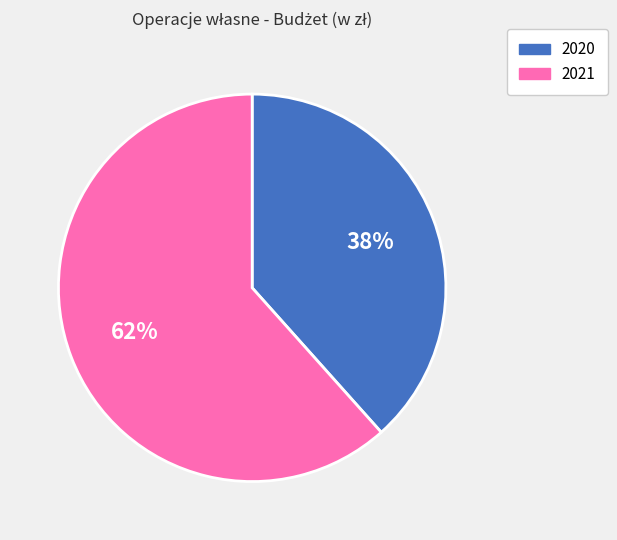

Is the sum of 2021 and 2020 greater than half?

Yes